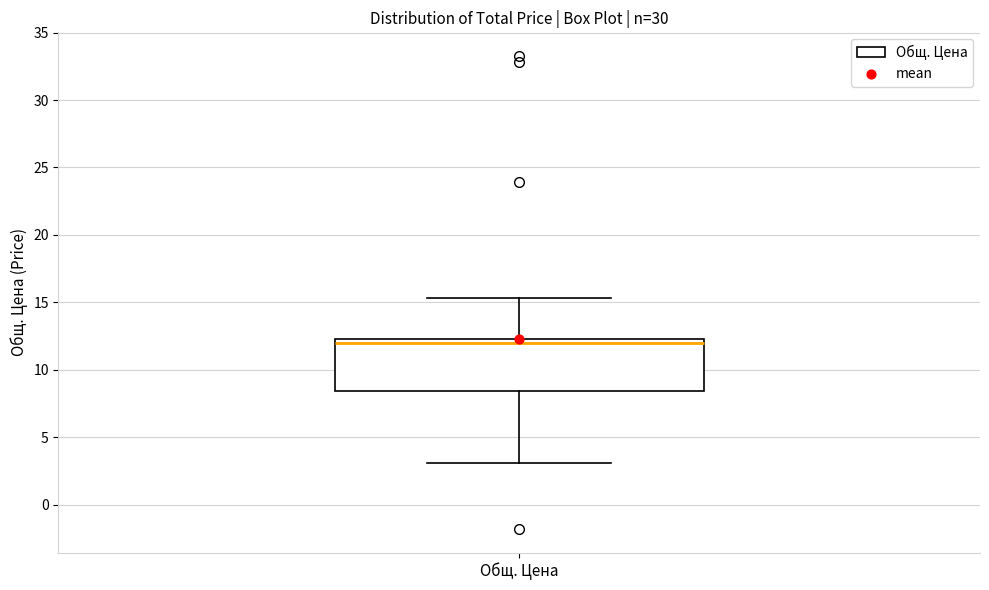

Transcribe this box plot: give where the median line is, the range the box spans, and where the two whiskers end, as read against the y-axis. The values are not printed on the chart, so give them approximately, as read against the axis.

median 12.0, box 8.5 to 12.5, whiskers 3.0 to 15.5